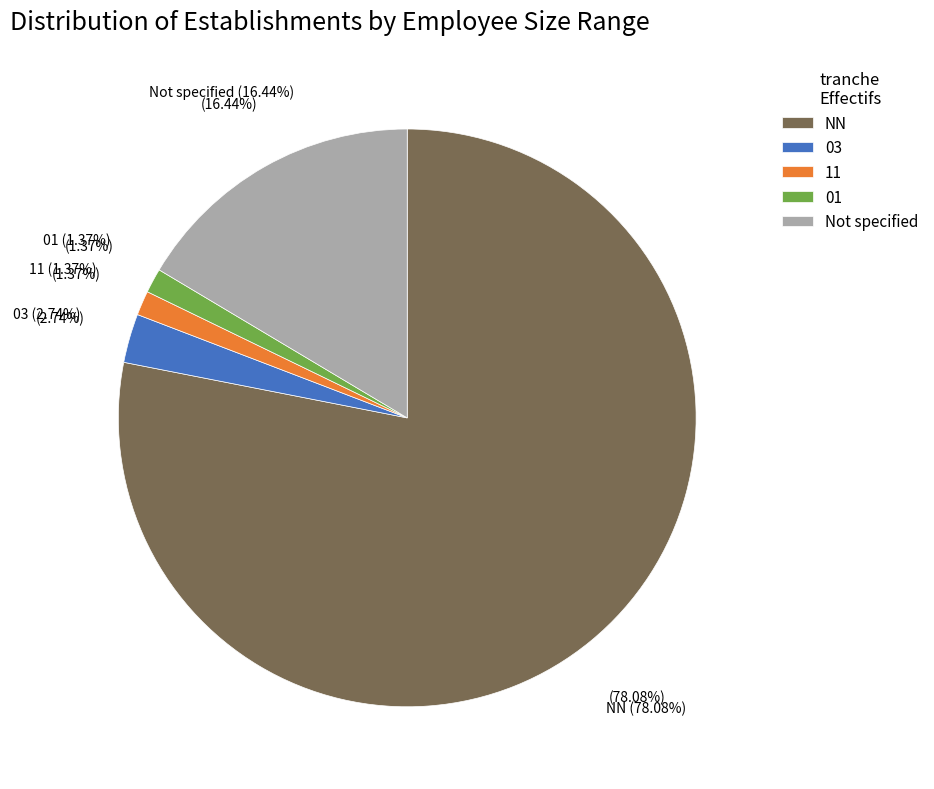

What is the majority slice?

NN